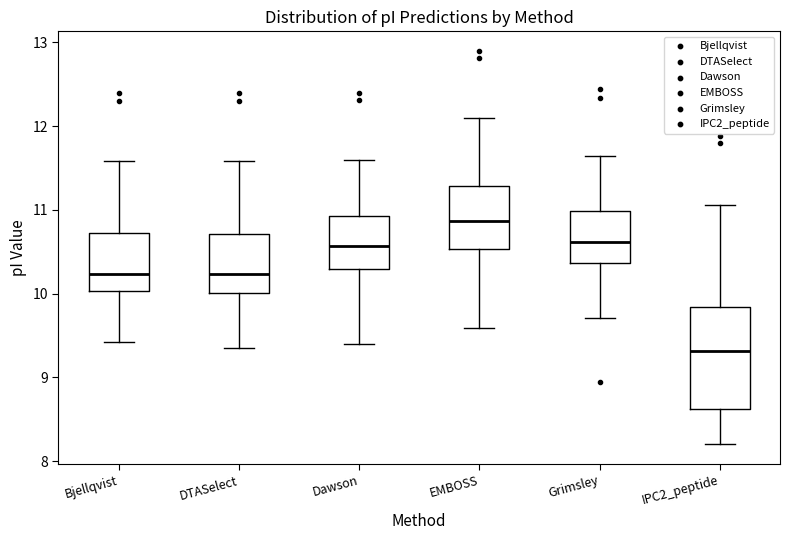

Which box is the tallest, from its lower edge to its upper edge?

IPC2_peptide